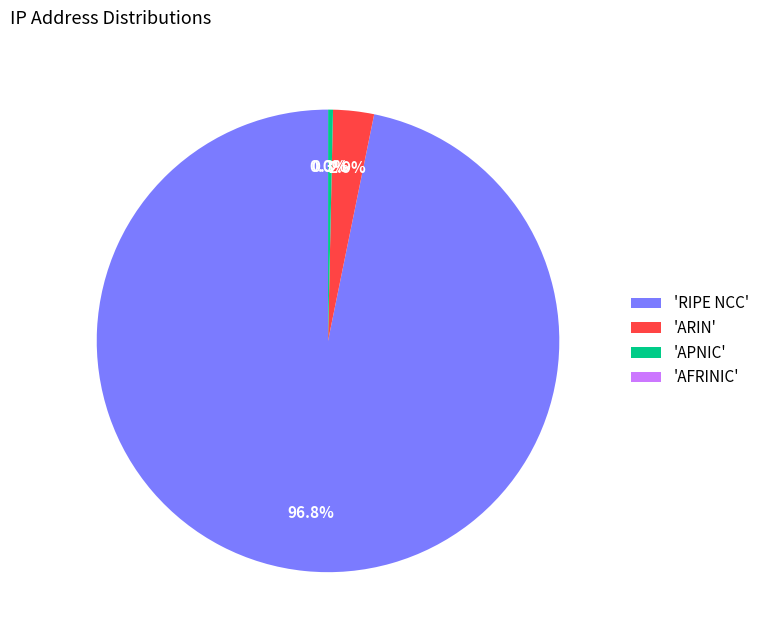

Is there a majority slice in this chart?

Yes